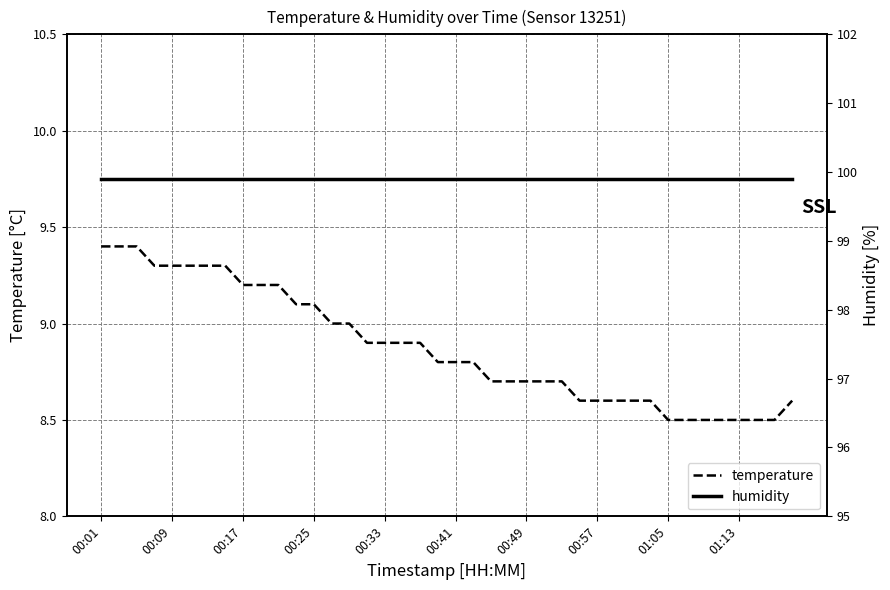

What is the highest value of the temperature series?

9.4